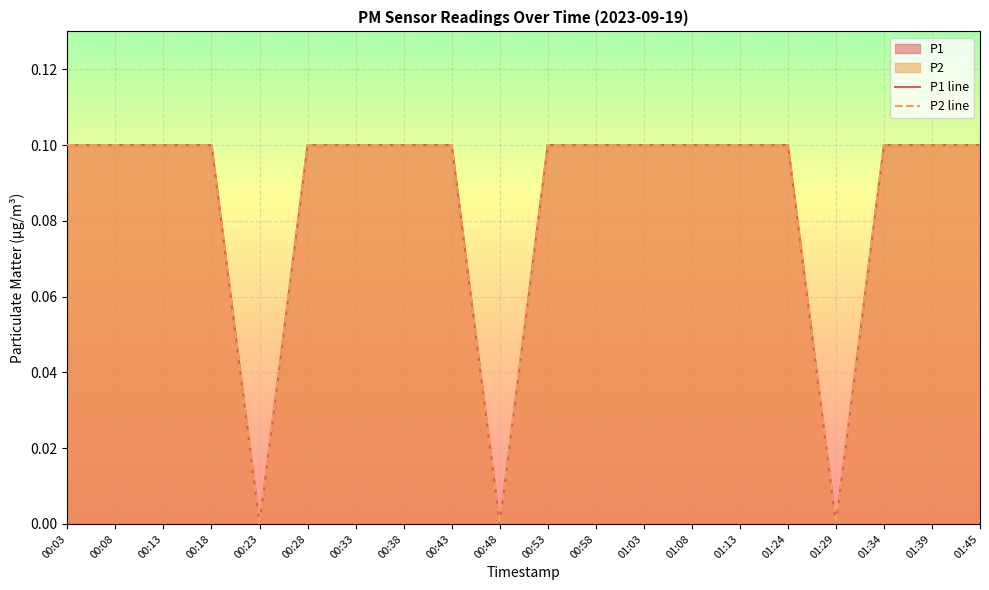

What is the label of the 16th point from the left?

01:24